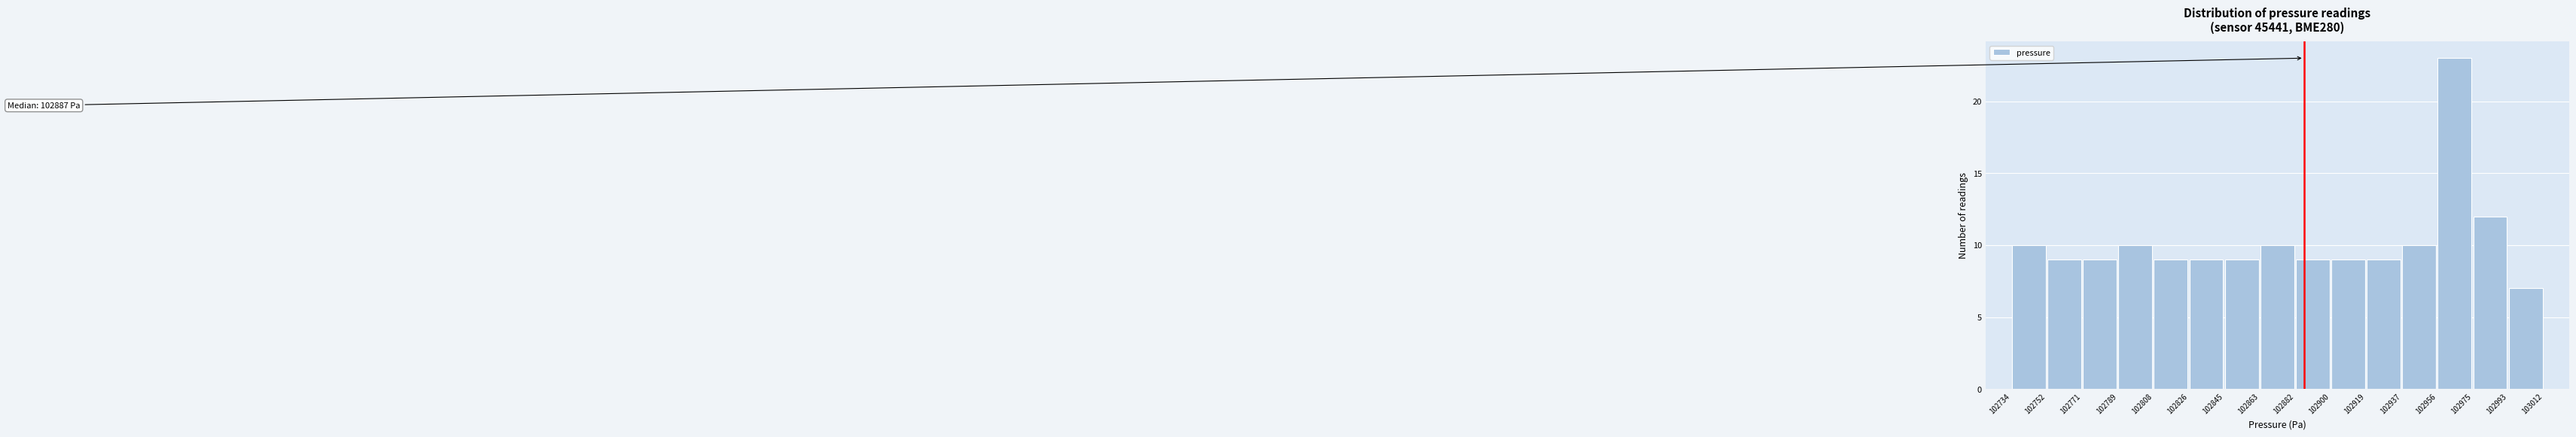

Over which range of the x-axis is the bar tallest?

102956 to 102975